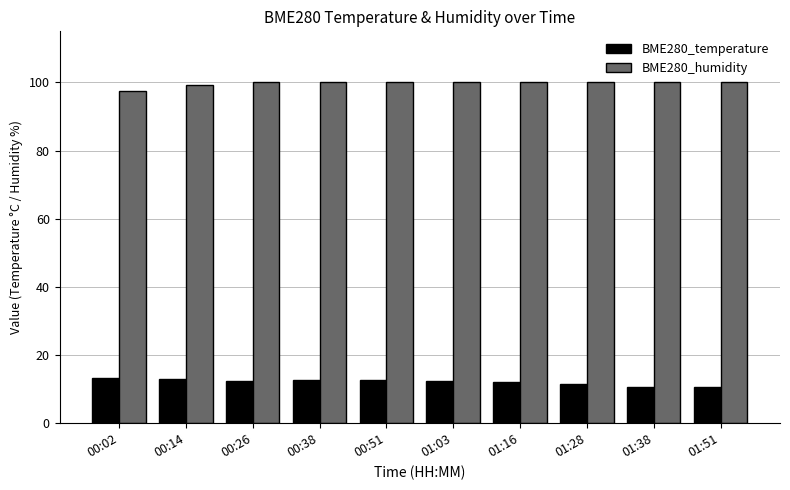

What is the difference between the BME280_temperature values at 00:38 and 01:16?

0.4